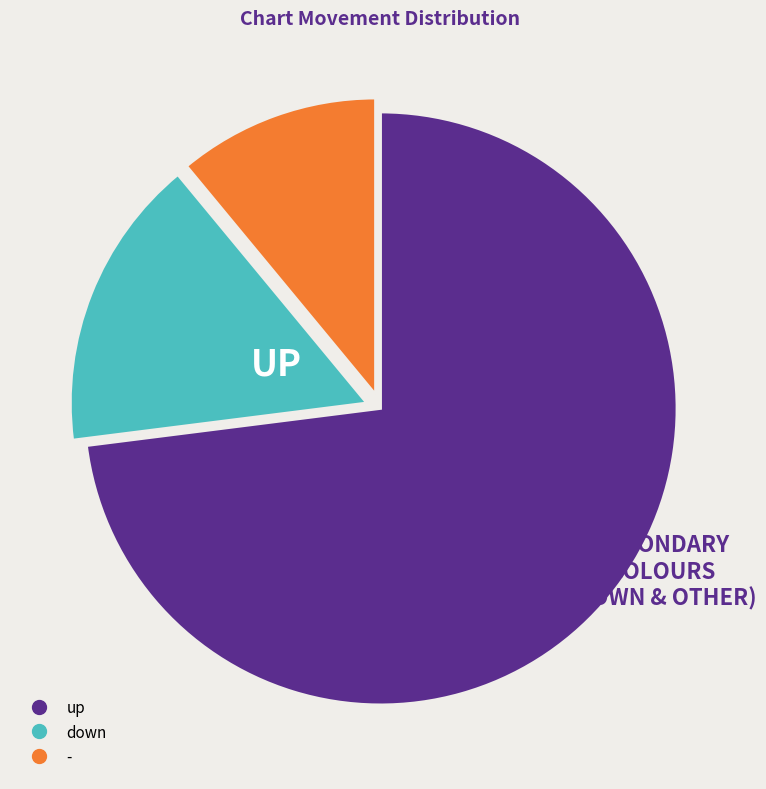

Between - and up, which is larger?

up